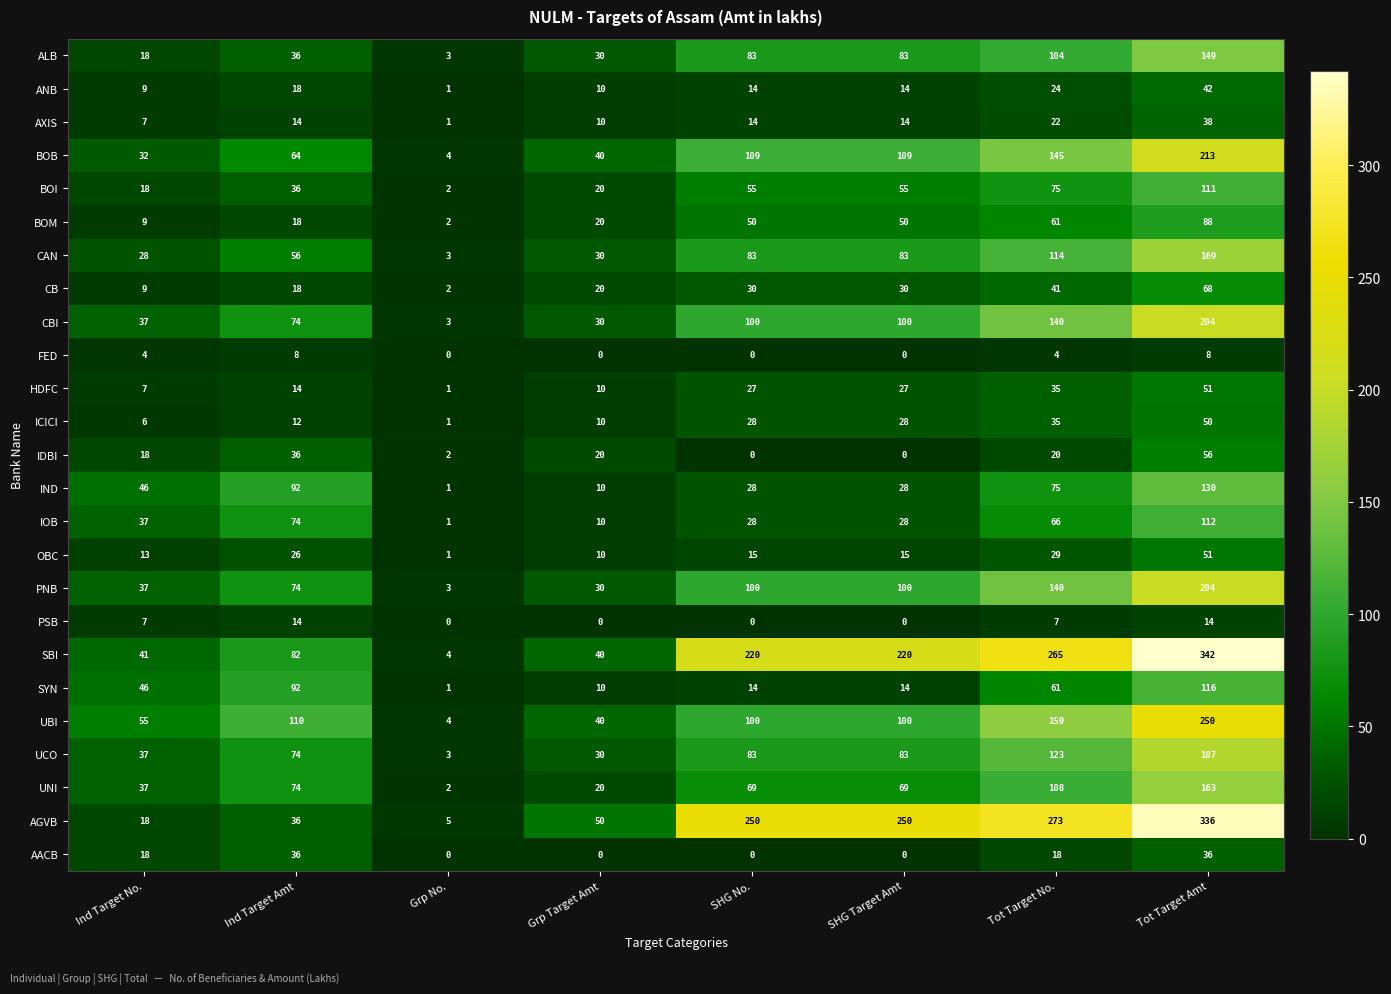

What is the greatest value displayed?

342